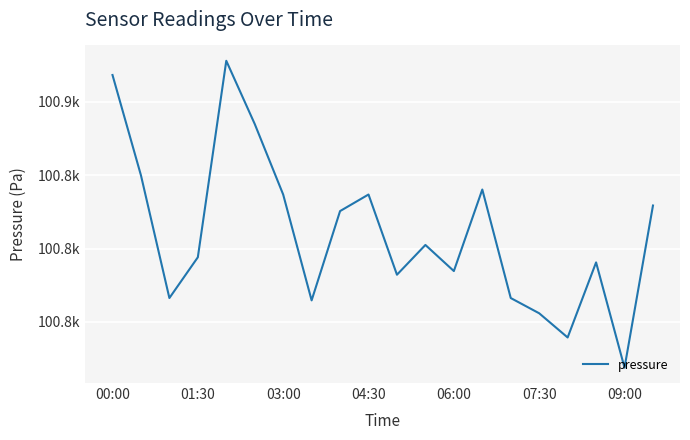

Does the chart have visible grid lines?

Yes